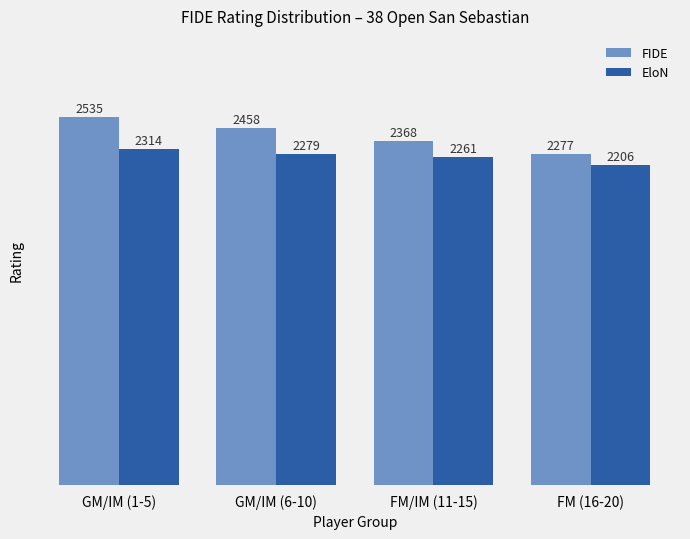

List the labels in order of EloN value, largest first.

GM/IM (1-5), GM/IM (6-10), FM/IM (11-15), FM (16-20)